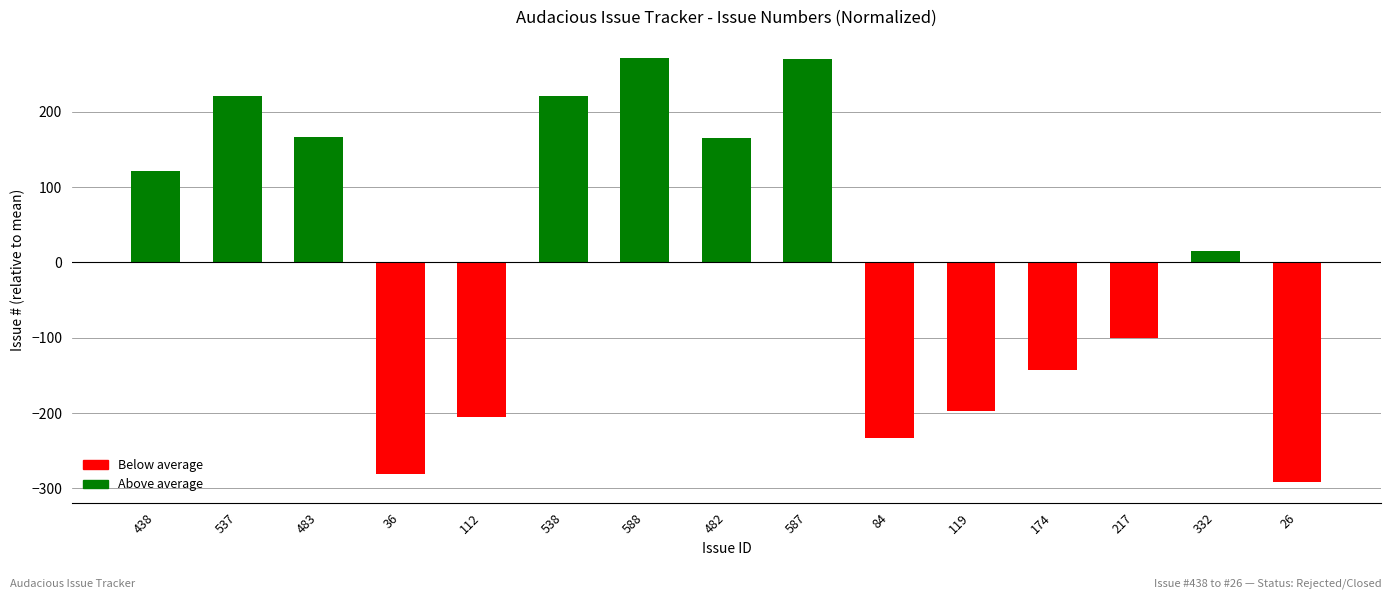

Does the chart contain stacked bars?

No